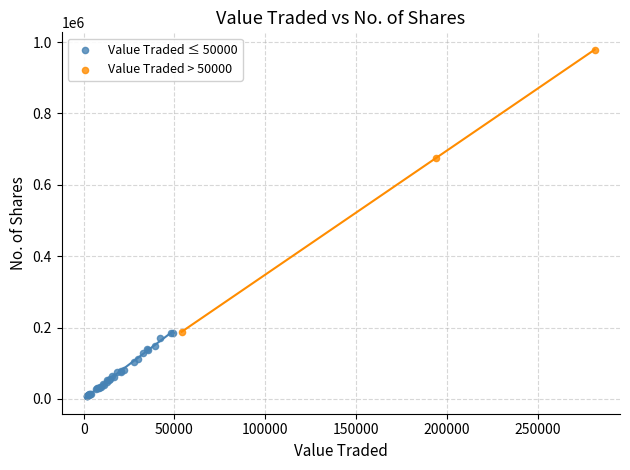

Which series reaches the maximum Y coordinate?

Value Traded > 50000